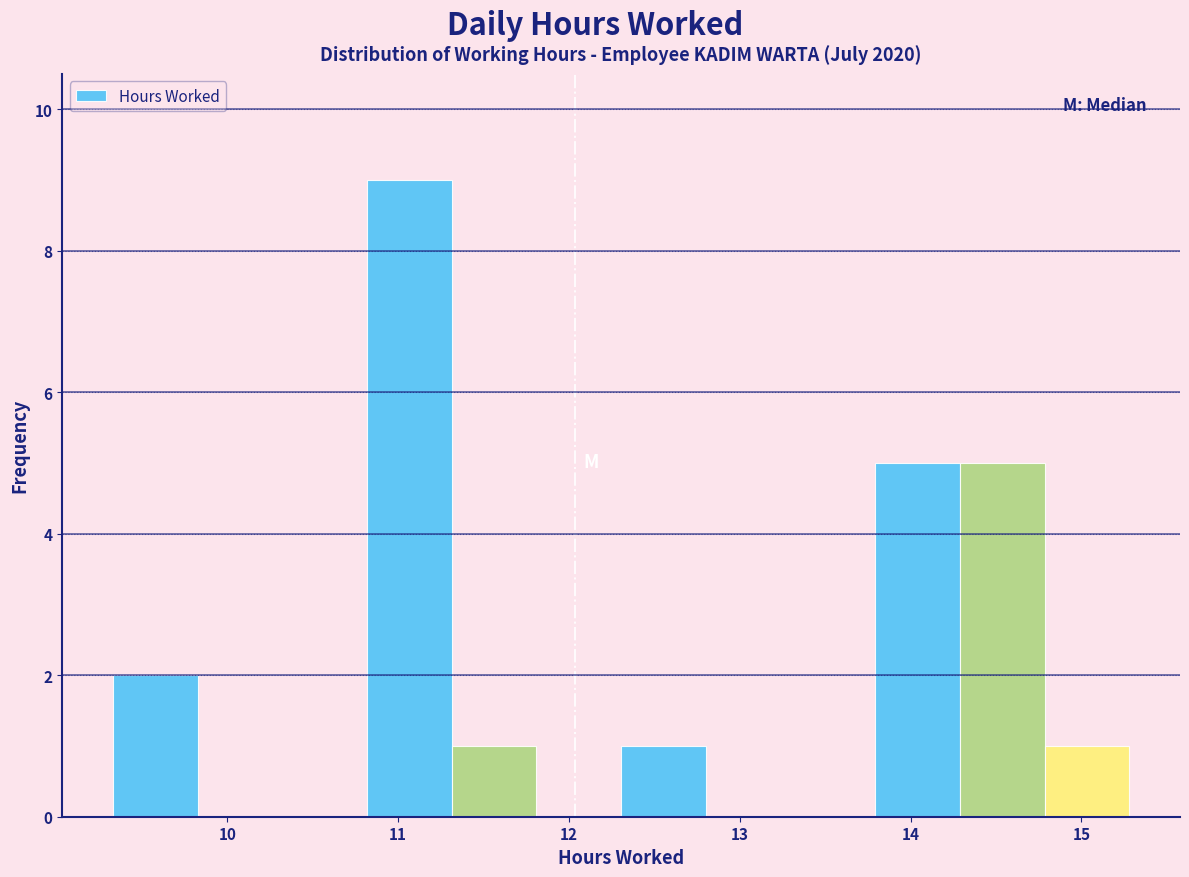

Reading left to right, list every bar in this chart as the range it spans on the x-axis followed by its height. Neither the bar edges nor the heights are printed on the chart, so give them approximately, as read against the axes.

9.3 to 9.8: 2
9.8 to 10.3: 0
10.3 to 10.8: 0
10.8 to 11.3: 9
11.3 to 11.8: 1
11.8 to 12.3: 0
12.3 to 12.8: 1
12.8 to 13.3: 0
13.3 to 13.8: 0
13.8 to 14.3: 5
14.3 to 14.8: 5
14.8 to 15.3: 1